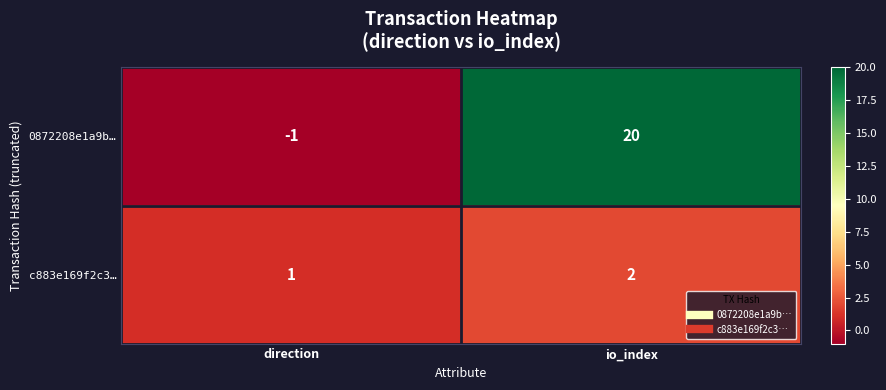

Reading right to left, transcribe all the data shown in this chart.

0872208e1a9b…: io_index=20	direction=-1
c883e169f2c3…: io_index=2	direction=1